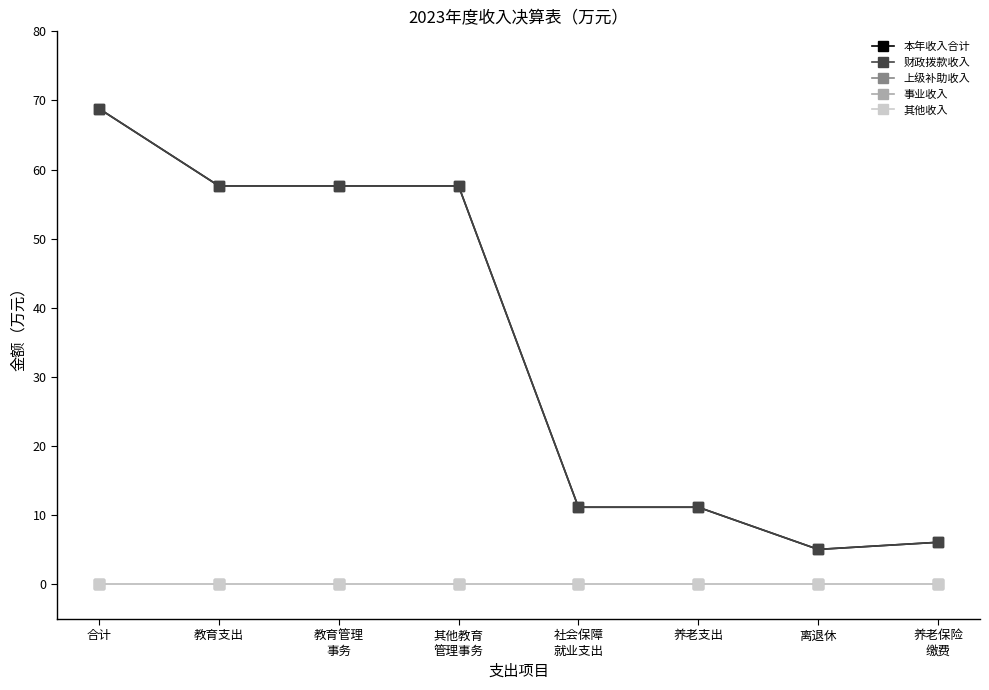

True or false: 事业收入 has more than 2 points higher than both neighbors.

False